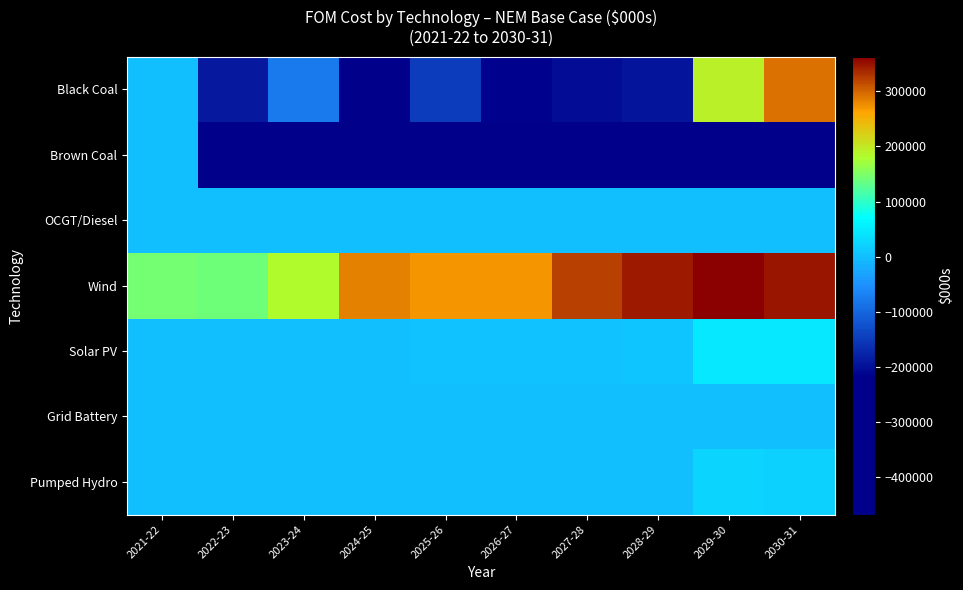

How many data points does each series have?

10